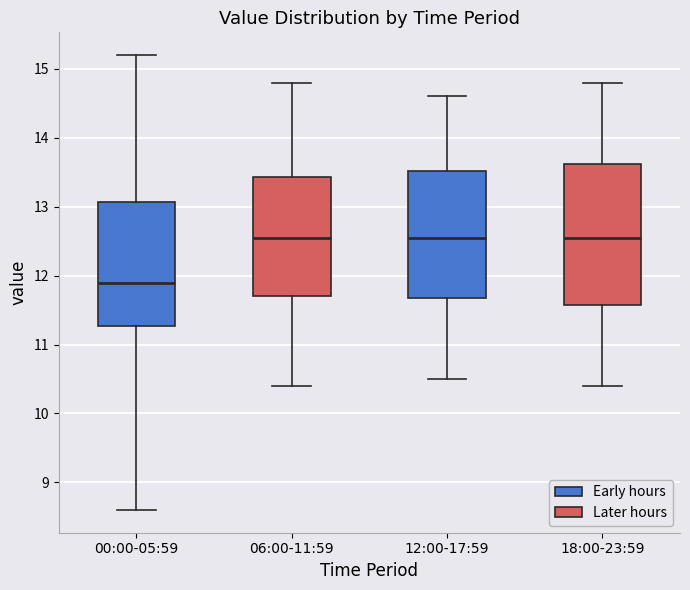

Reading left to right, transcribe this box plot: for each box, give where its median line is, the range the box spans, and where its two whiskers end, as read against the y-axis. The values are not printed on the chart, so give them approximately, as read against the axis.

00:00-05:59: median 11.9, box 11.3 to 13.1, whiskers 8.6 to 15.2
06:00-11:59: median 12.6, box 11.7 to 13.4, whiskers 10.4 to 14.8
12:00-17:59: median 12.6, box 11.7 to 13.5, whiskers 10.5 to 14.6
18:00-23:59: median 12.6, box 11.6 to 13.6, whiskers 10.4 to 14.8